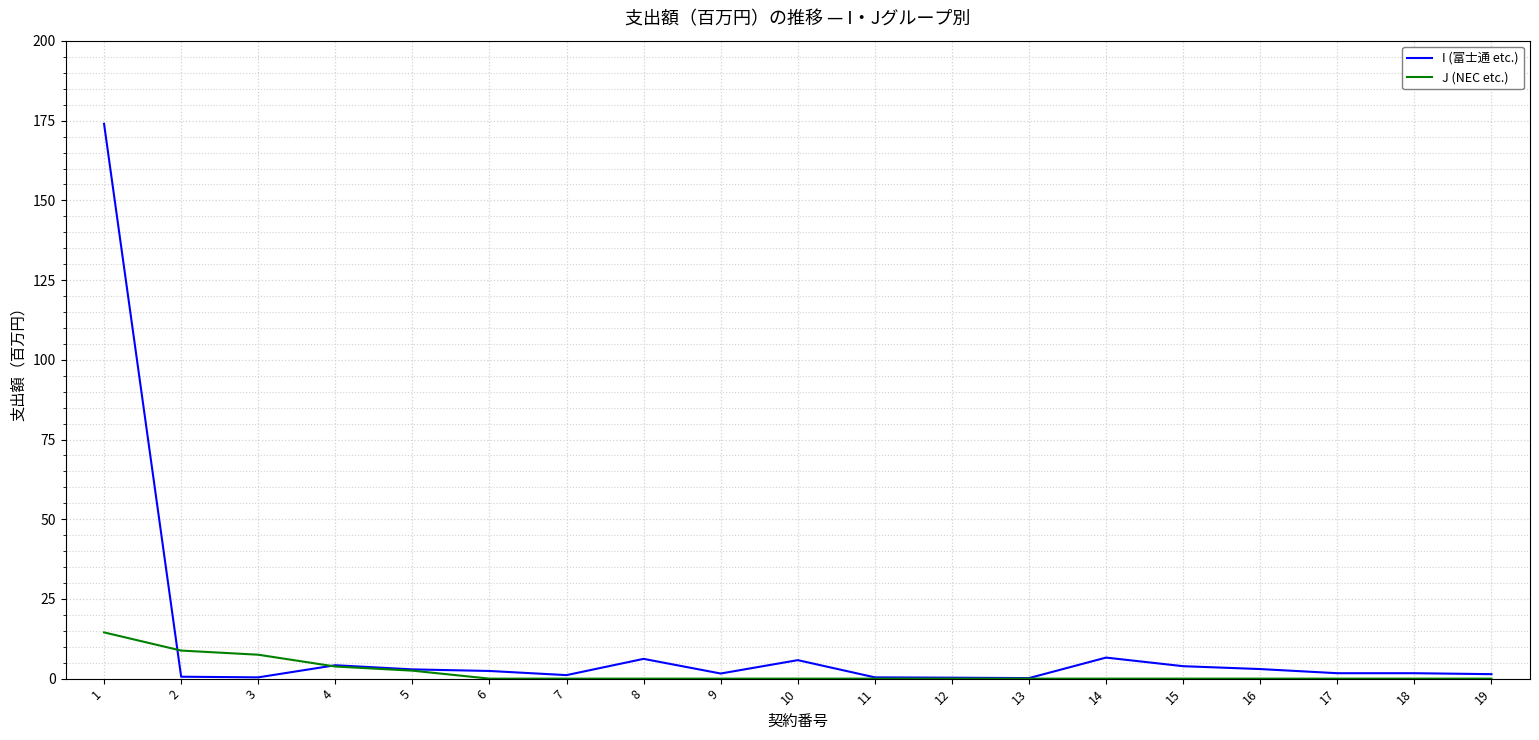

Rank the series by their maximum value, from highest to lowest.

I (富士通 etc.), J (NEC etc.)